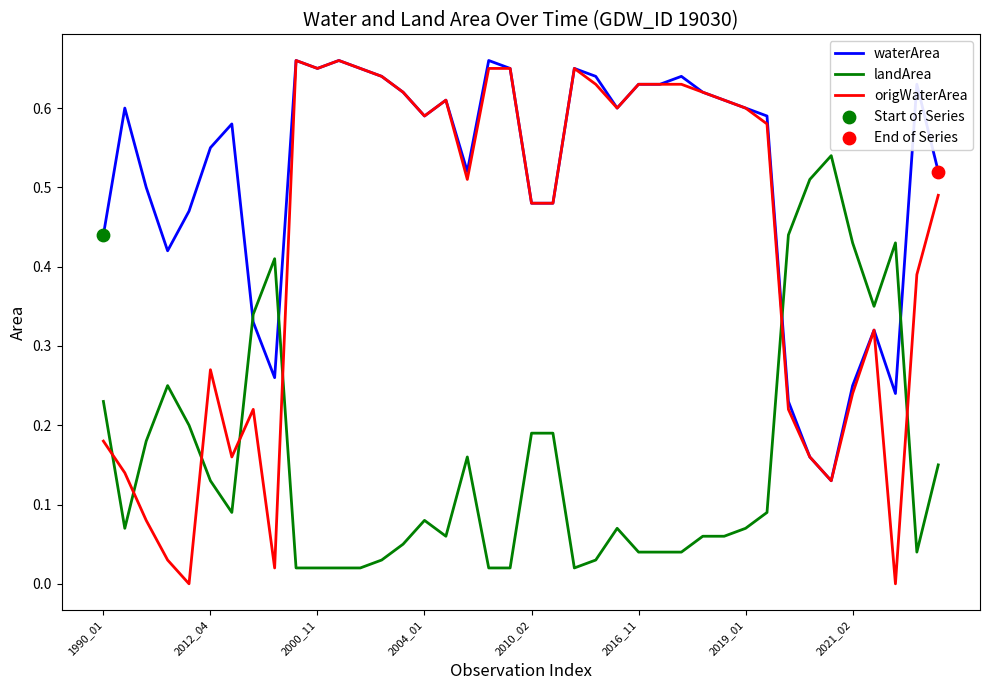

Which series has the largest range (max minus min)?

origWaterArea